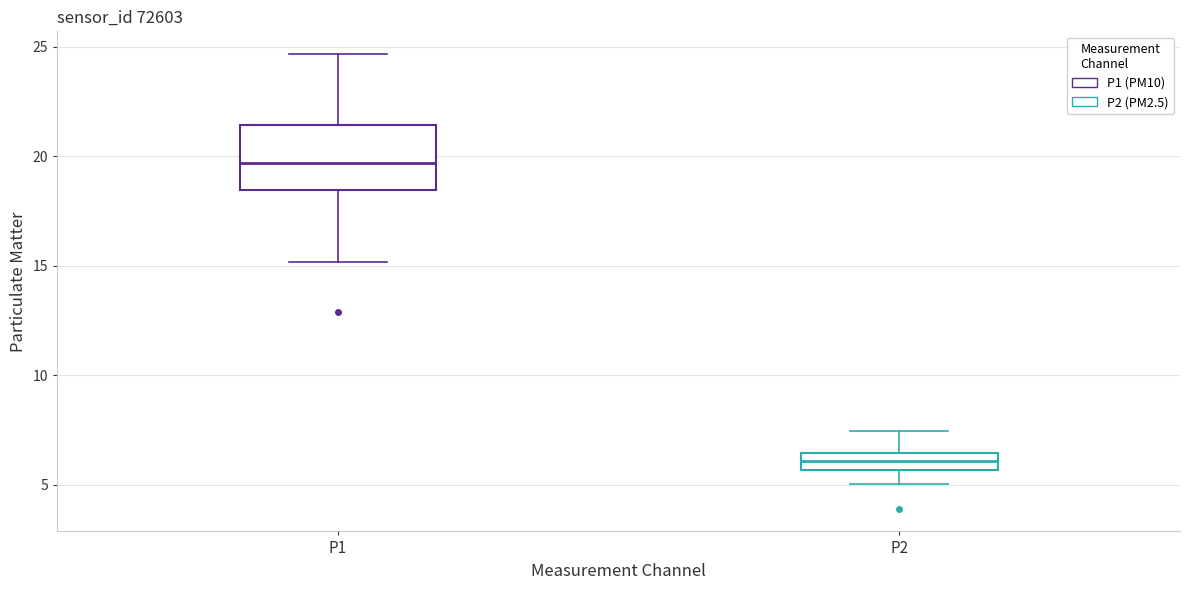

Reading left to right, transcribe this box plot: for each box, give where its median line is, the range the box spans, and where its two whiskers end, as read against the y-axis. The values are not printed on the chart, so give them approximately, as read against the axis.

P1: median 19.5, box 18.5 to 21.5, whiskers 15.0 to 24.5
P2: median 6.0, box 5.5 to 6.5, whiskers 5.0 to 7.5